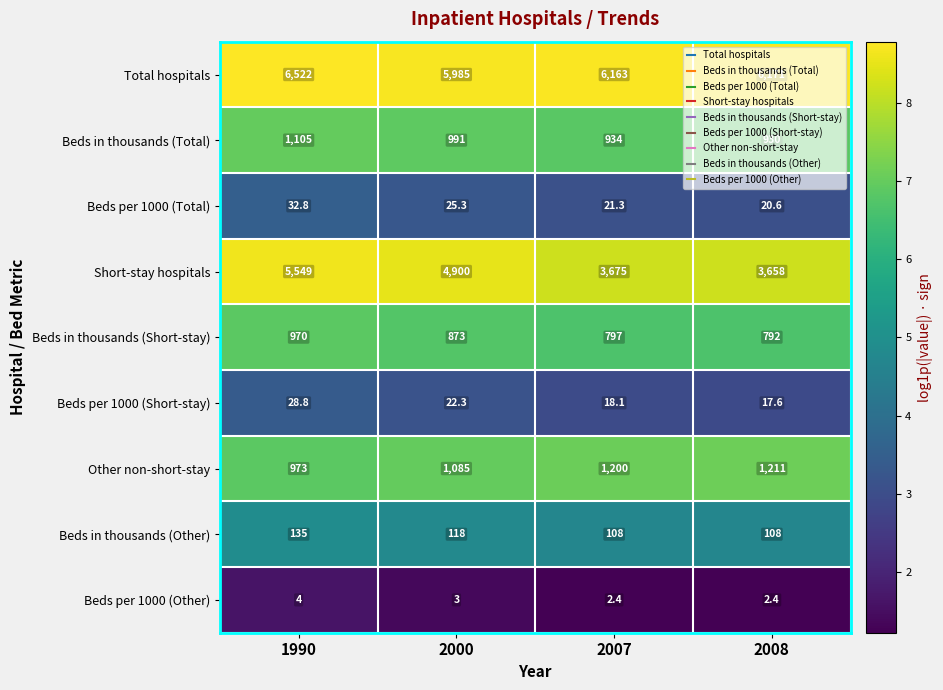

Which series has the widest spread of values?

Short-stay hospitals